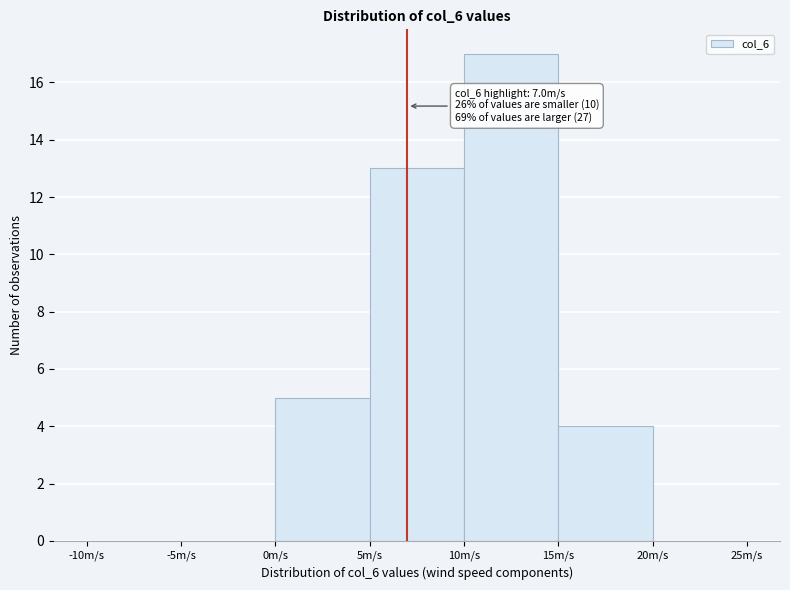

Over which range of the x-axis is the bar tallest?

10 to 15